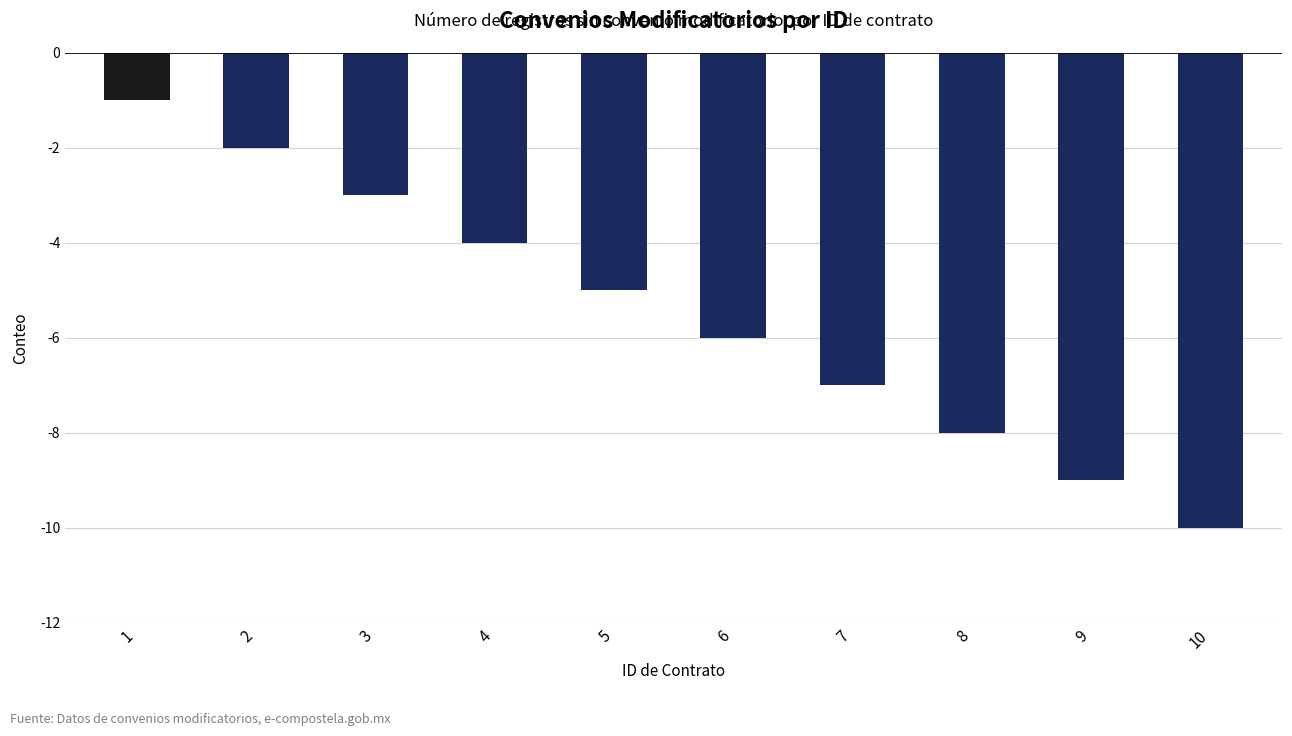

At which label is the value closest to -5?

5